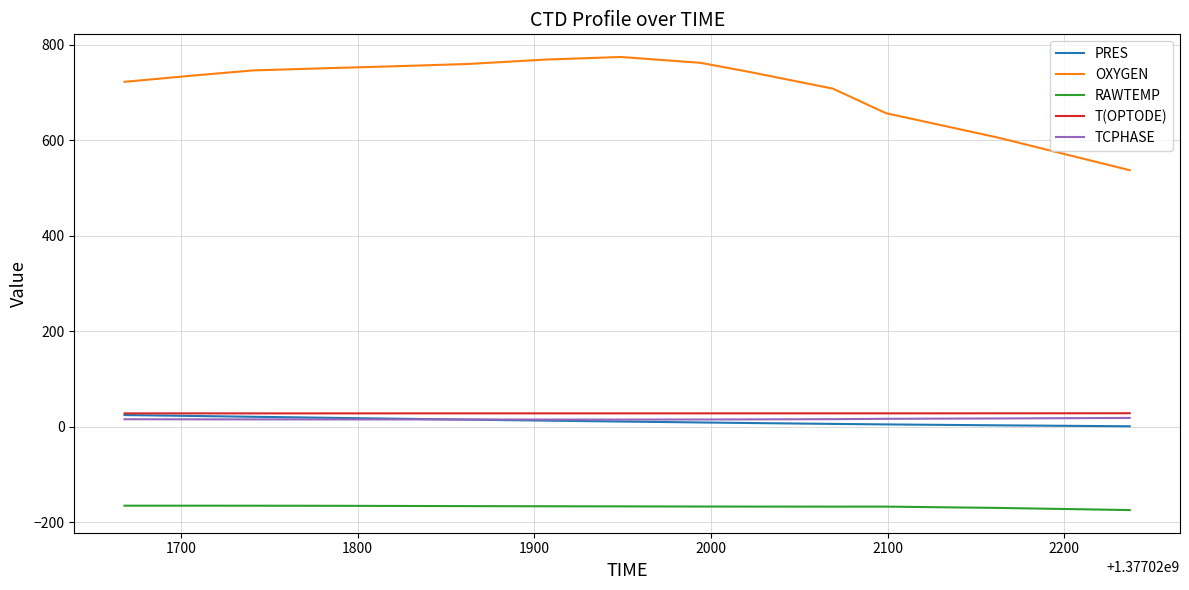

Which series has the largest range (max minus min)?

OXYGEN